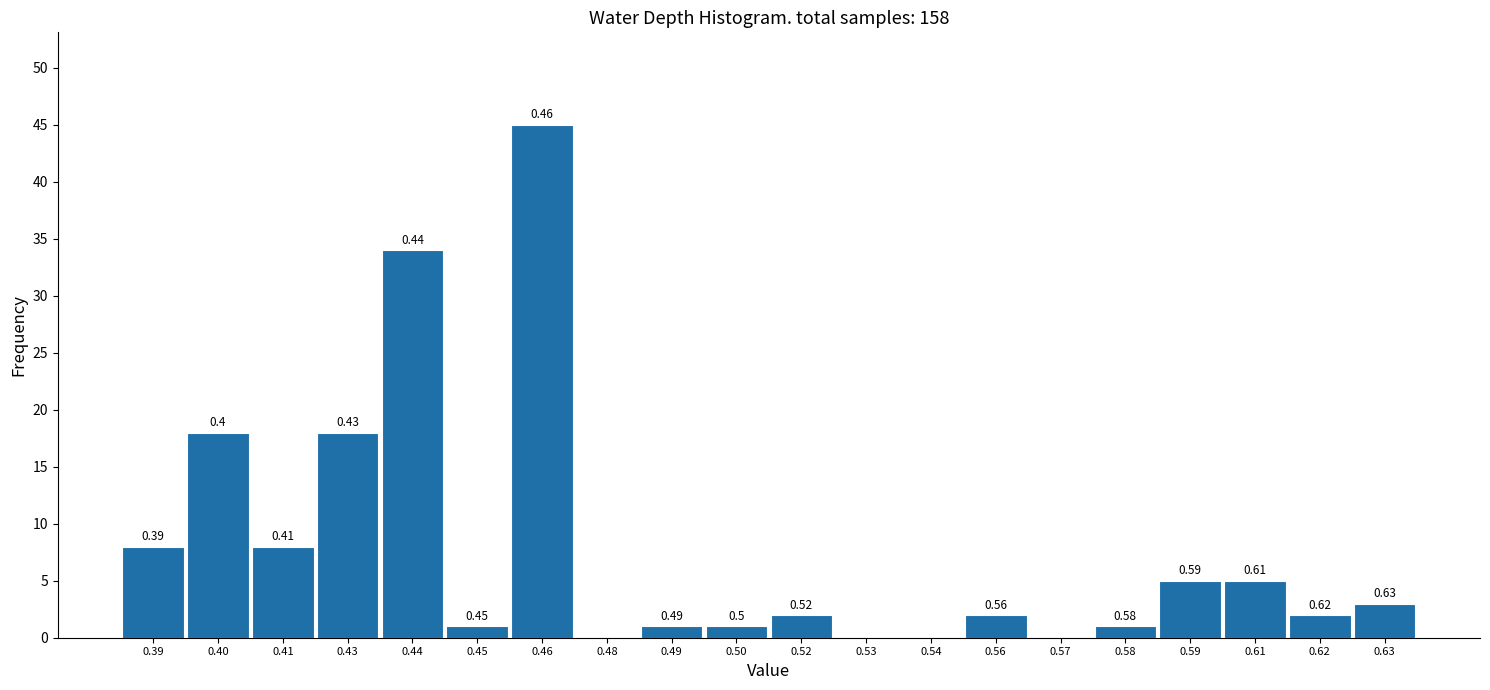

Are the bars horizontal?

No